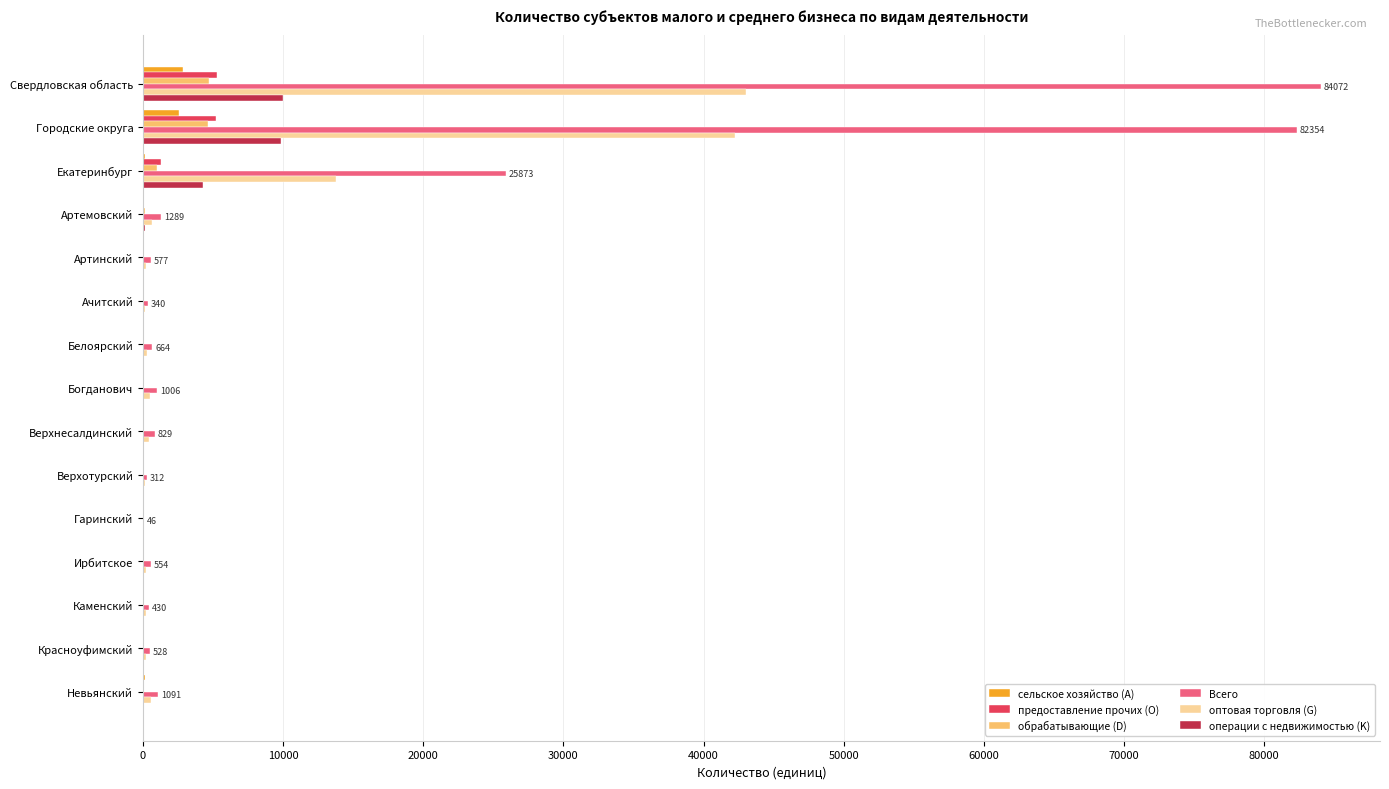

Where is оптовая торговля (G) nearest to the value 21533?

Екатеринбург